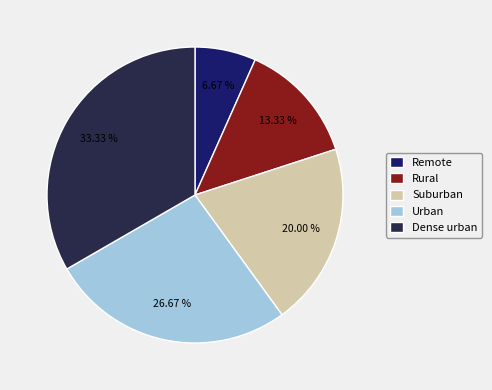

Which has a higher value, Suburban or Urban?

Urban